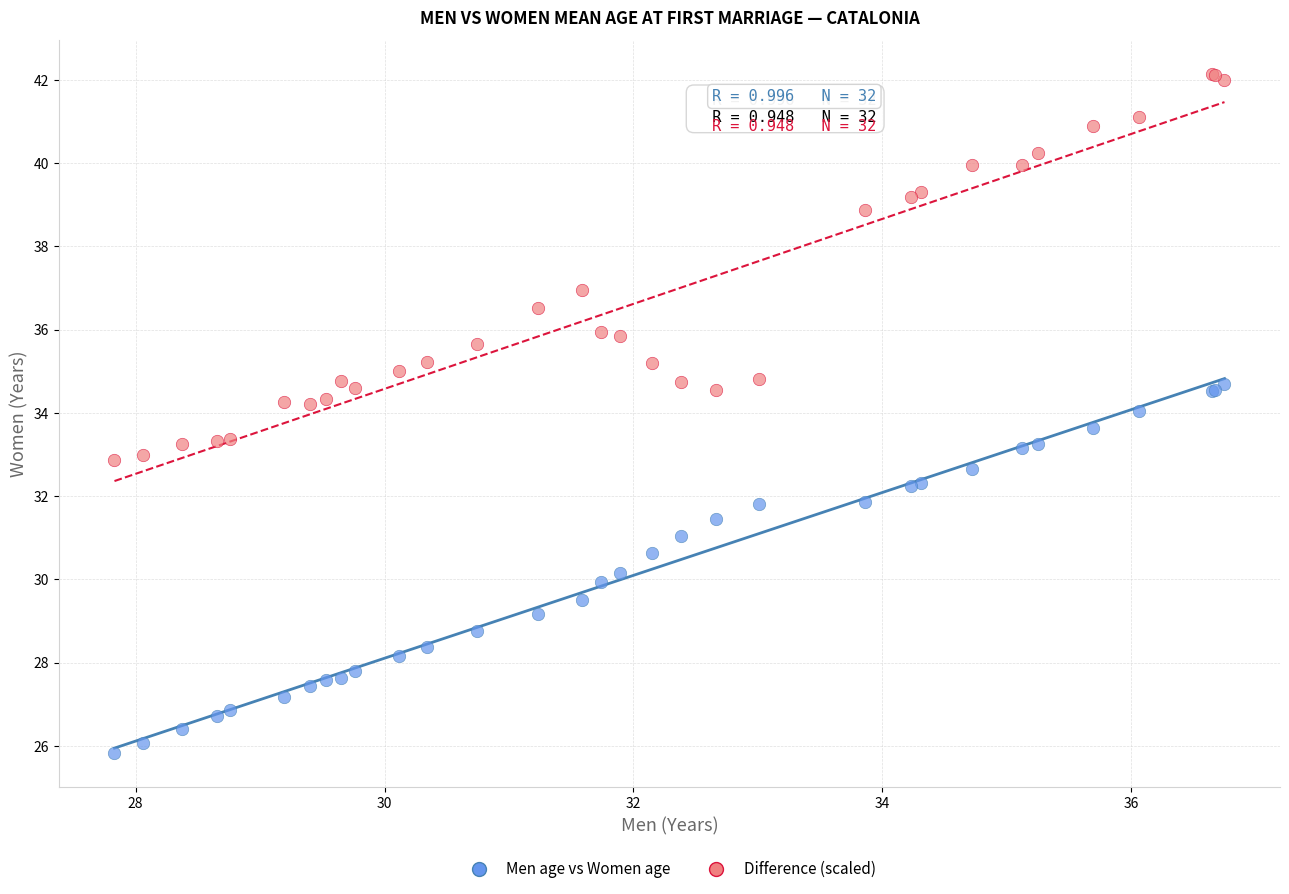

Which series contains the lowest Y value?

Men age vs Women age